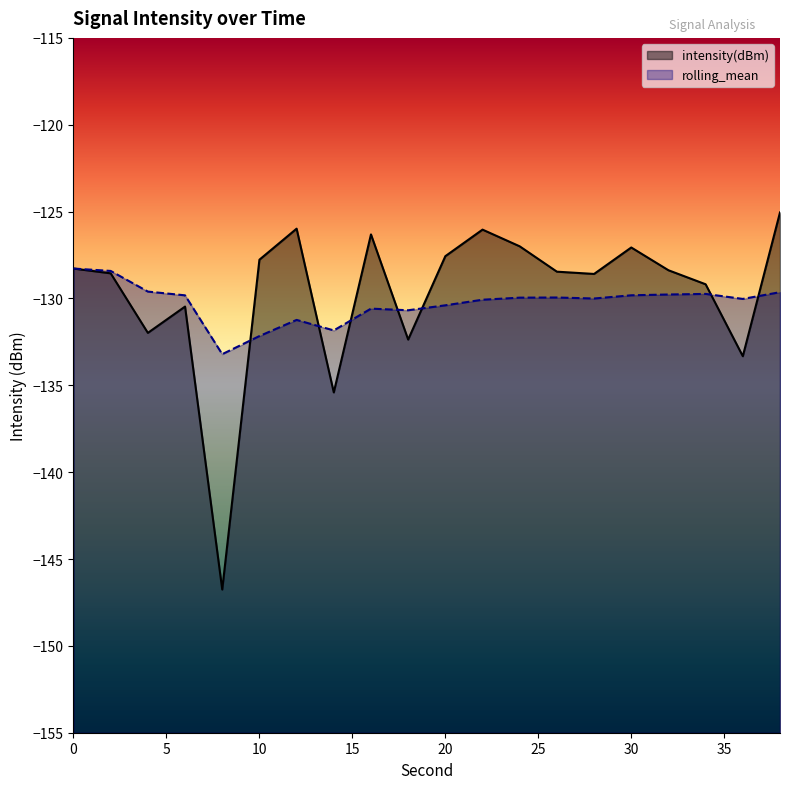

Where is rolling_mean nearest to the value -130?

28